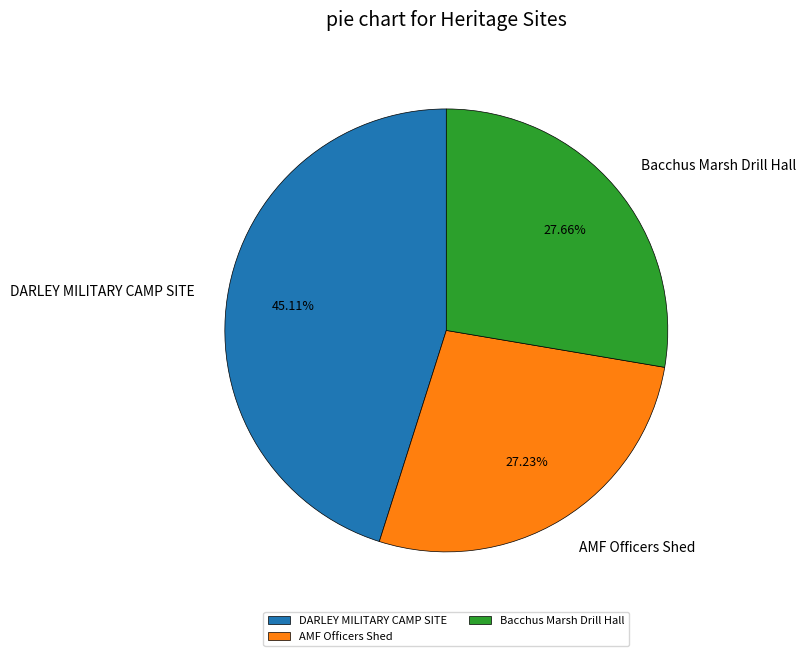

Approximately how many times larger is the value at DARLEY MILITARY CAMP SITE compared to AMF Officers Shed?

1.7